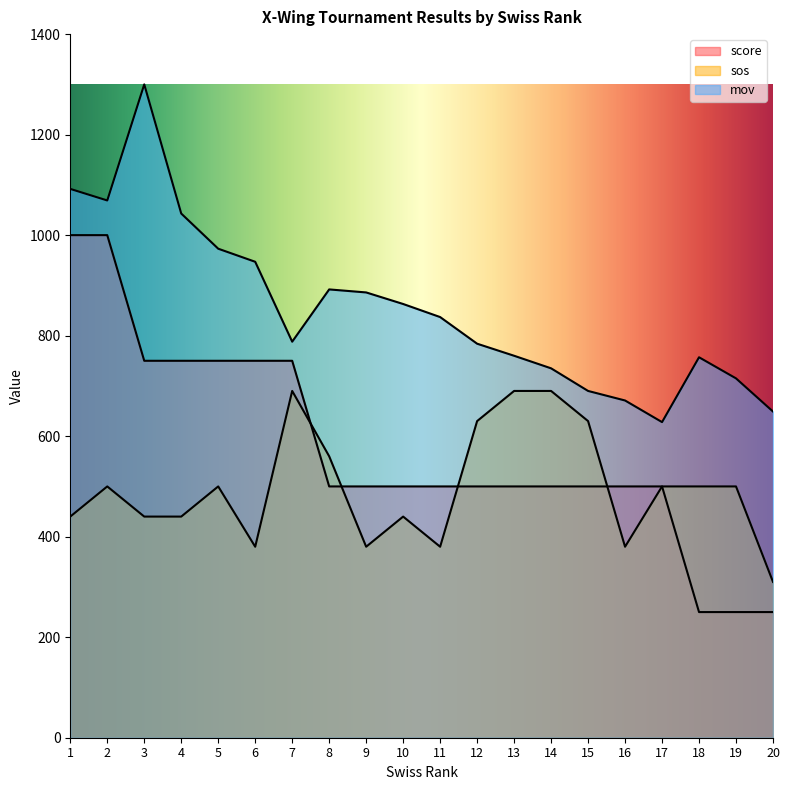

Reading left to right, transcribe all the data shown in this chart.

score: 1=1000	2=1000	3=750	4=750	5=750	6=750	7=750	8=500	9=500	10=500	11=500	12=500	13=500	14=500	15=500	16=500	17=500	18=250	19=250	20=250
sos: 1=440	2=500	3=440	4=440	5=500	6=380	7=690	8=560	9=380	10=440	11=380	12=630	13=690	14=690	15=630	16=380	17=500	18=500	19=500	20=310
mov_norm: 1=1092	2=1069	3=1300	4=1043	5=973	6=947	7=788	8=892	9=886	10=863	11=837	12=784	13=760	14=735	15=690	16=671	17=628	18=757	19=715	20=649